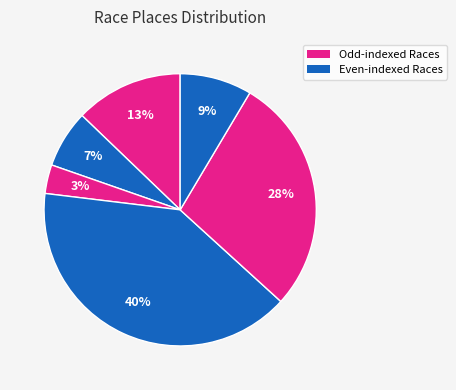

Count the number of slices in the pie.

6